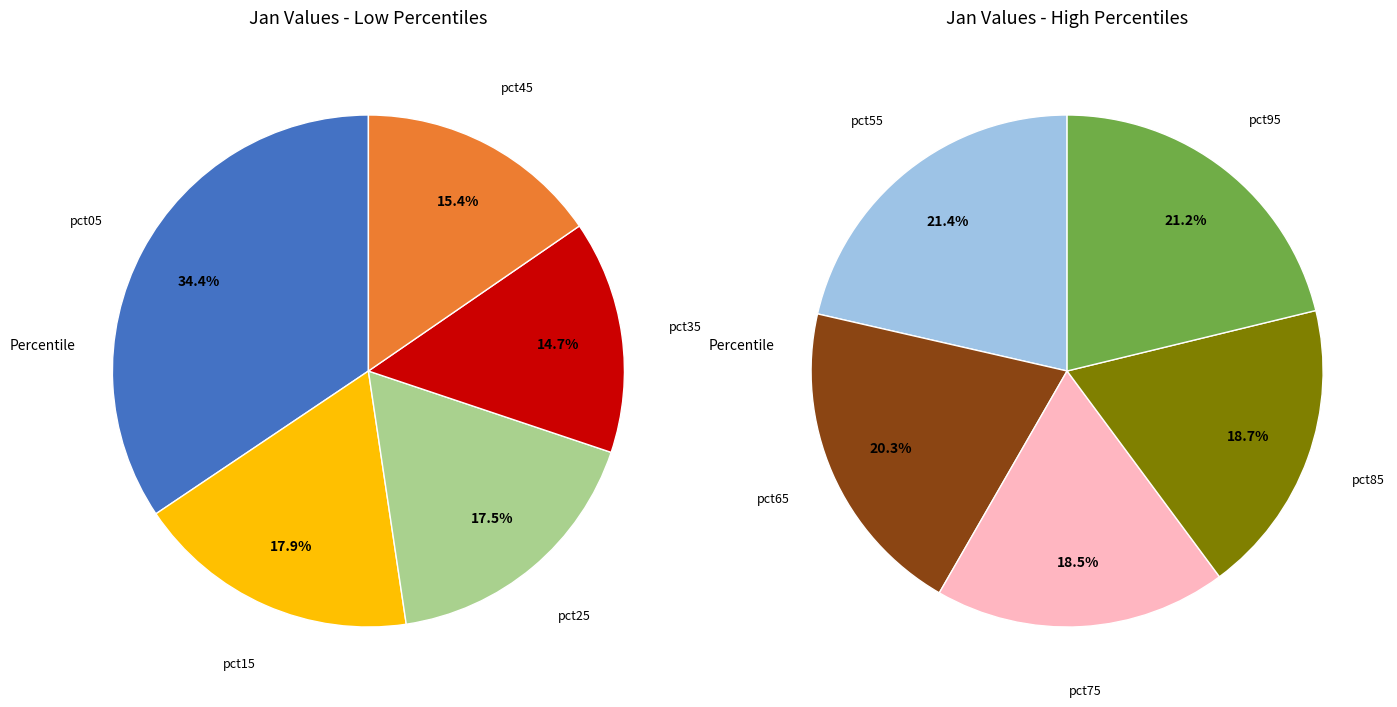

Is pct65 the majority of the pie?

No